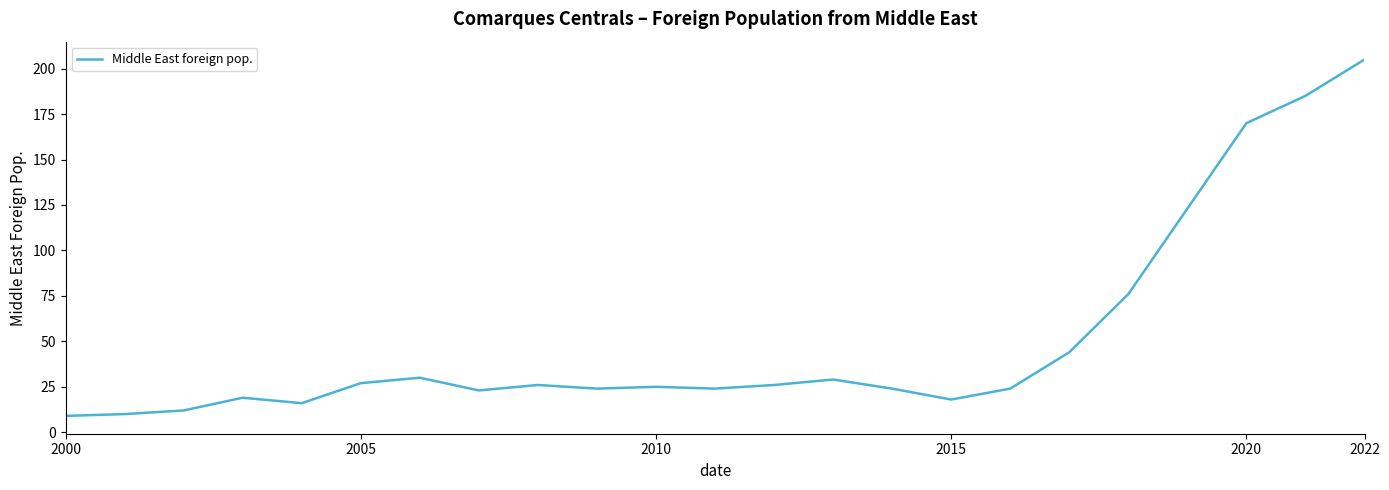

What is the smallest value displayed?

9